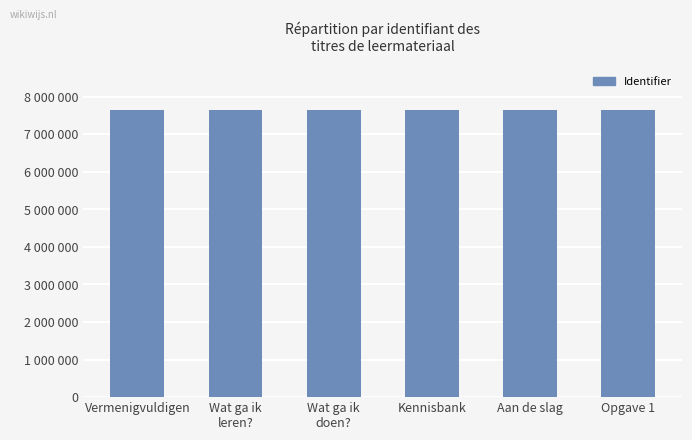

Are the bars horizontal?

No